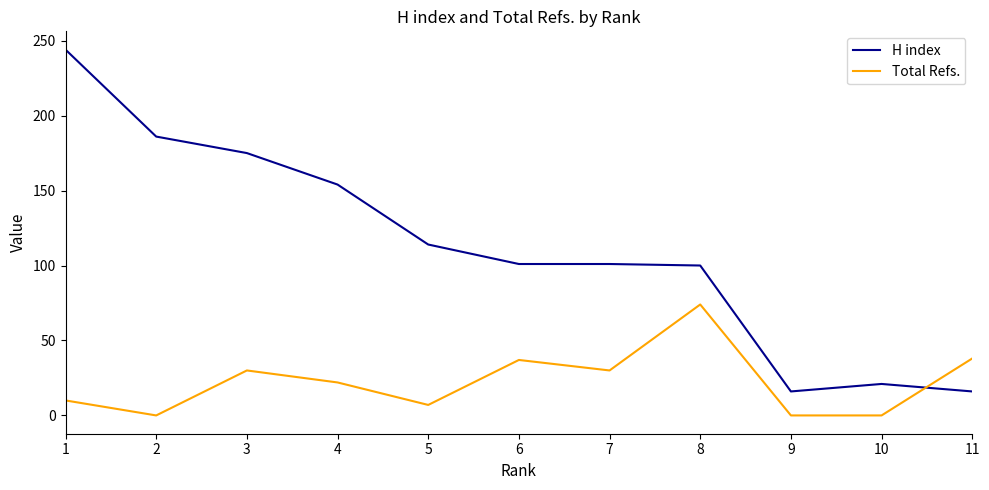

Does the chart have visible grid lines?

No